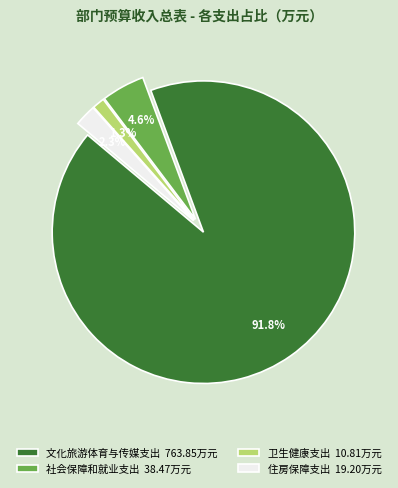

To the nearest percent, what percentage of the pie is 住房保障支出?

2%